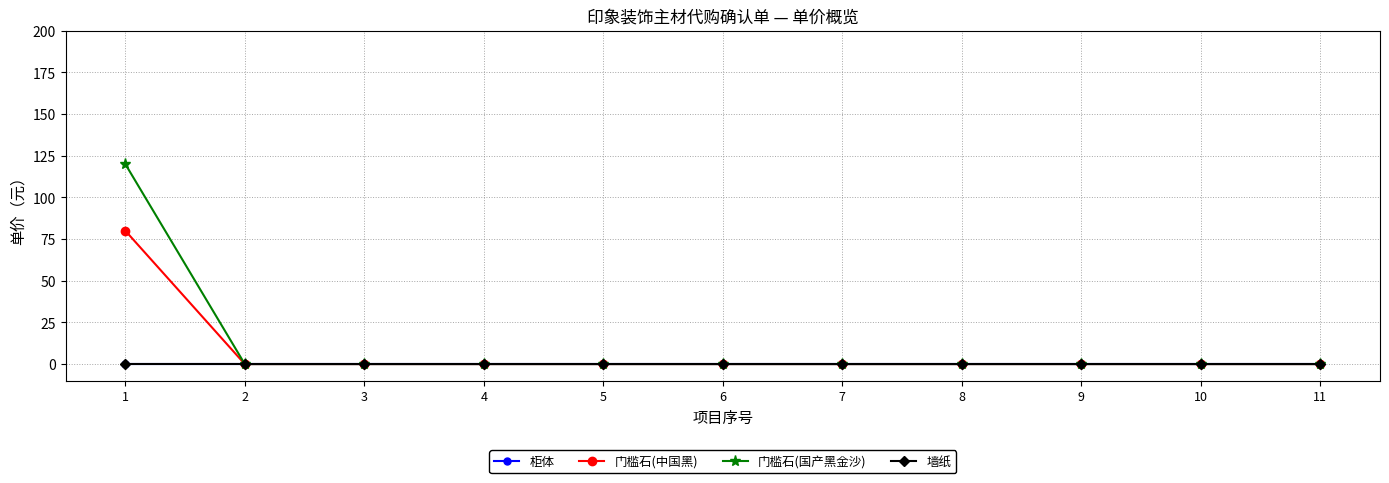

Does the chart have visible grid lines?

Yes